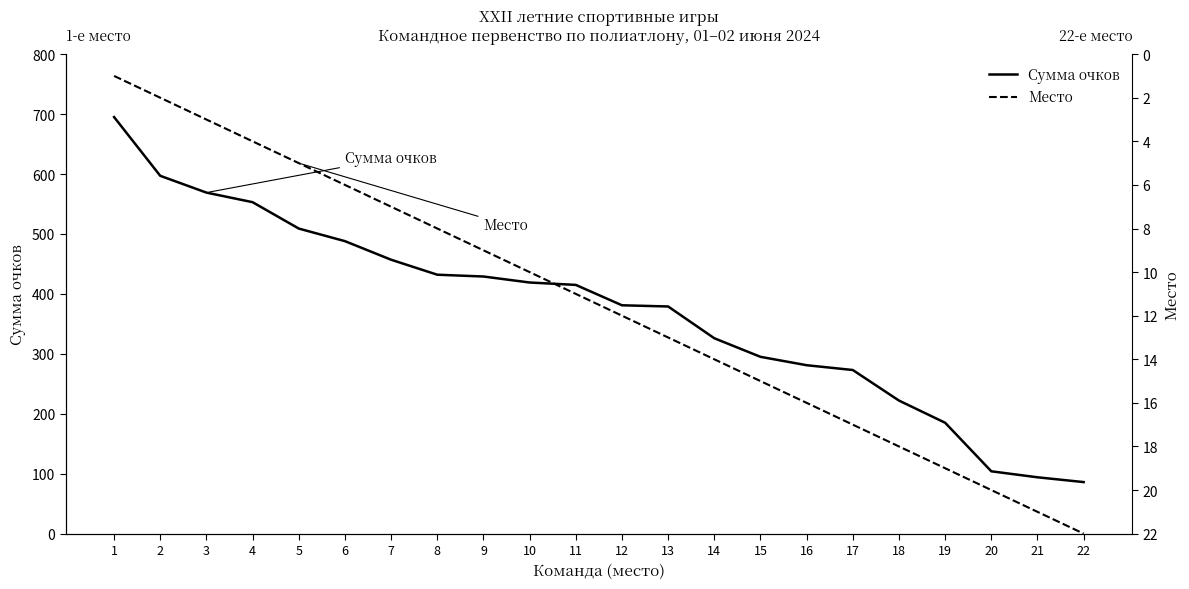

What is the difference between the highest and lowest values at 5?

504